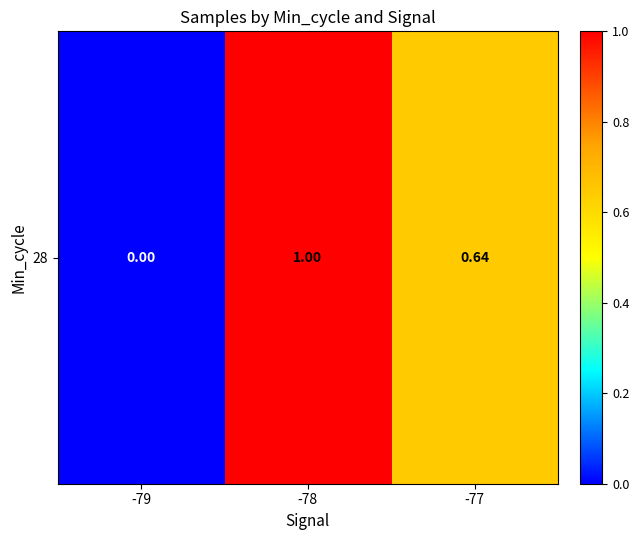

What is the change in value from -78 to -77?

-0.4